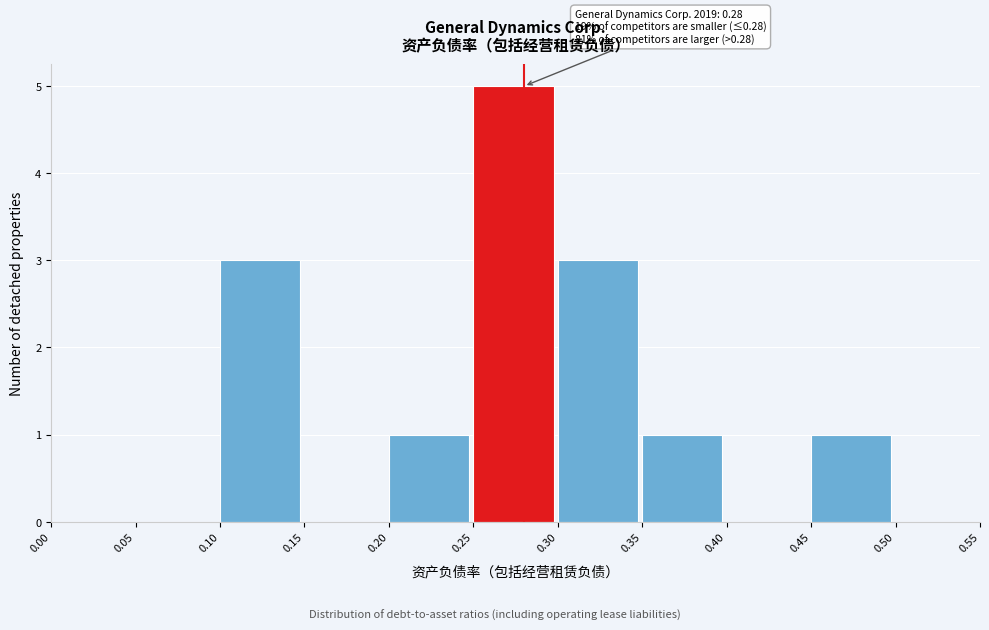

Over which range of the x-axis is the bar tallest?

0.25 to 0.30